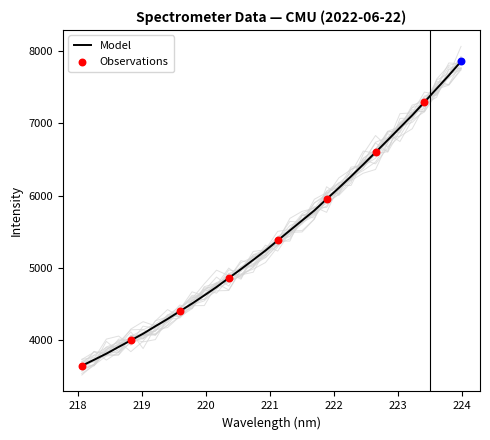

What is the change in value from 219.2067 to 223.0264?

+2743.0